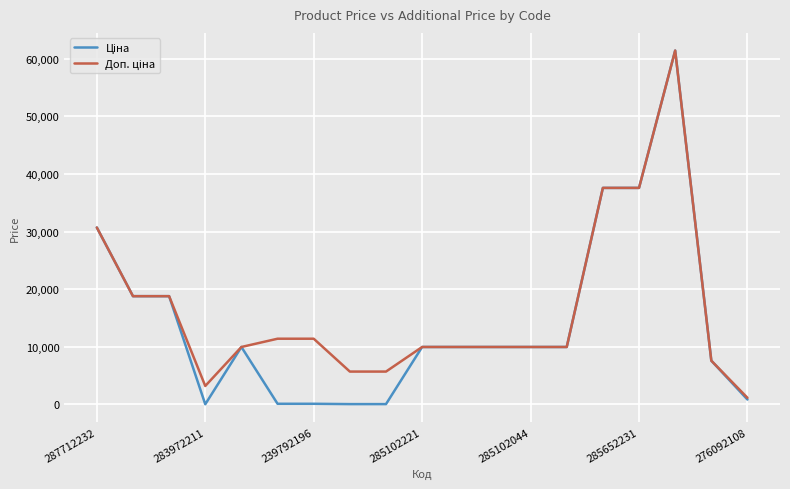

What is the maximum value shown in the chart?

61434.3